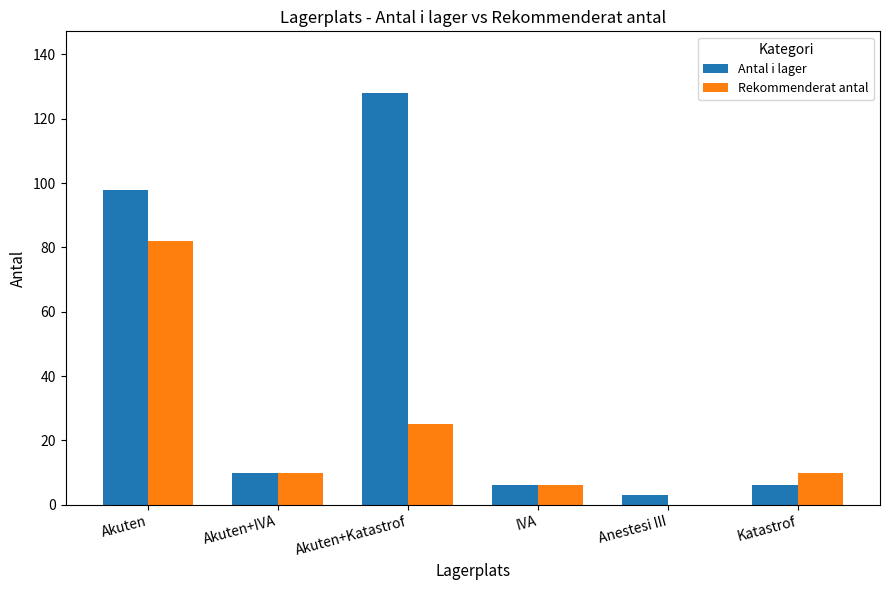

Which series has the largest range (max minus min)?

Antal i lager